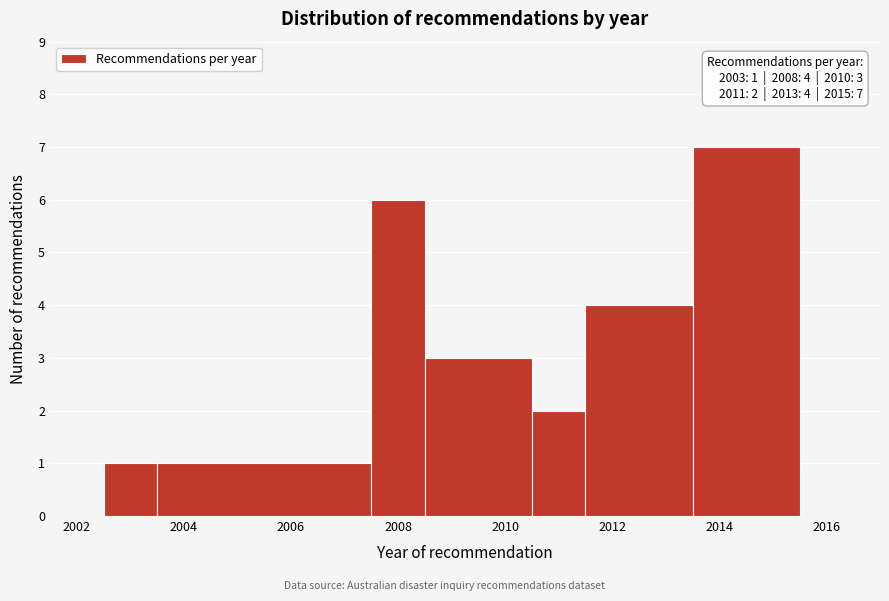

Over which range of the x-axis is the bar tallest?

2013.5 to 2015.5